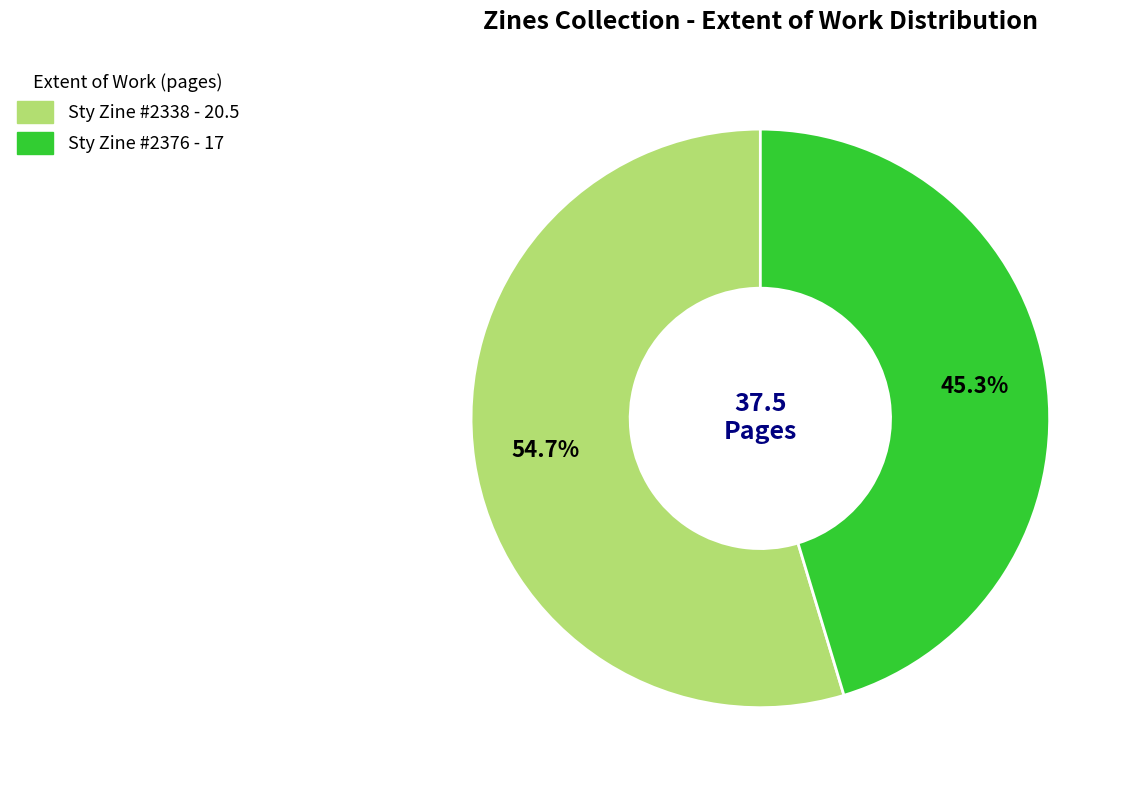

How many segments does this pie chart have?

2